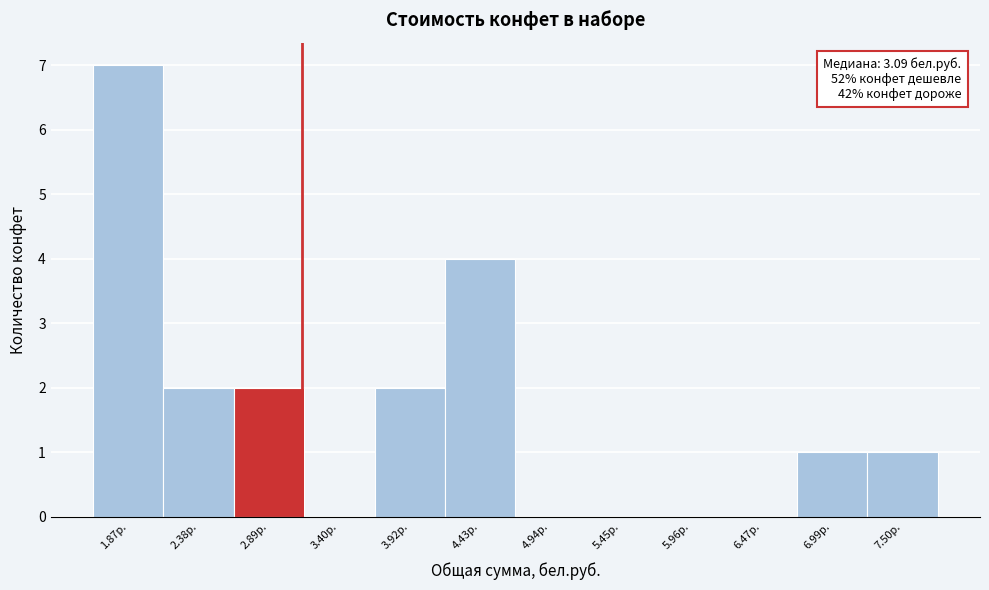

Reading left to right, extract all data points from this chart.

1.87р.=7	2.38р.=2	2.89р.=2	3.40р.=0	3.92р.=2	4.43р.=4	4.94р.=0	5.45р.=0	5.96р.=0	6.47р.=0	6.99р.=1	7.50р.=1